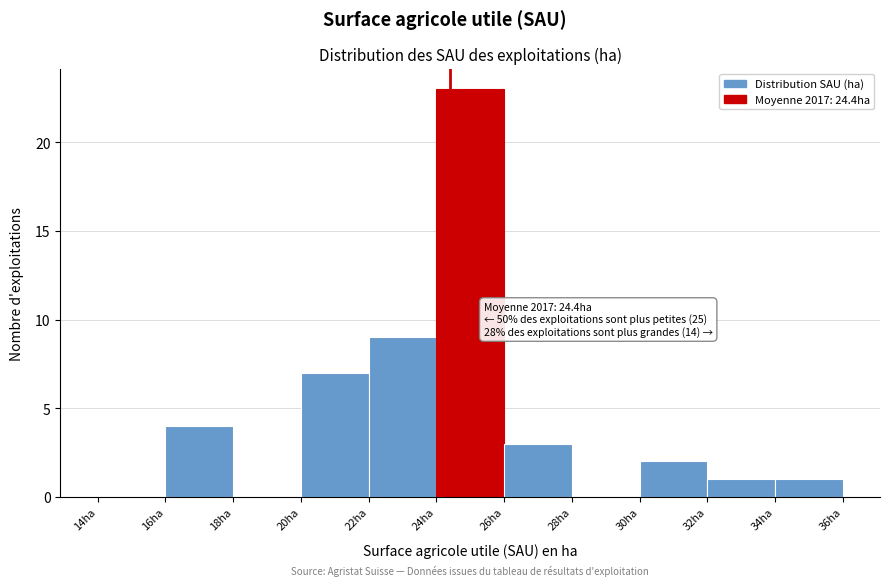

Which range on the x-axis has the tallest bar?

24 to 26